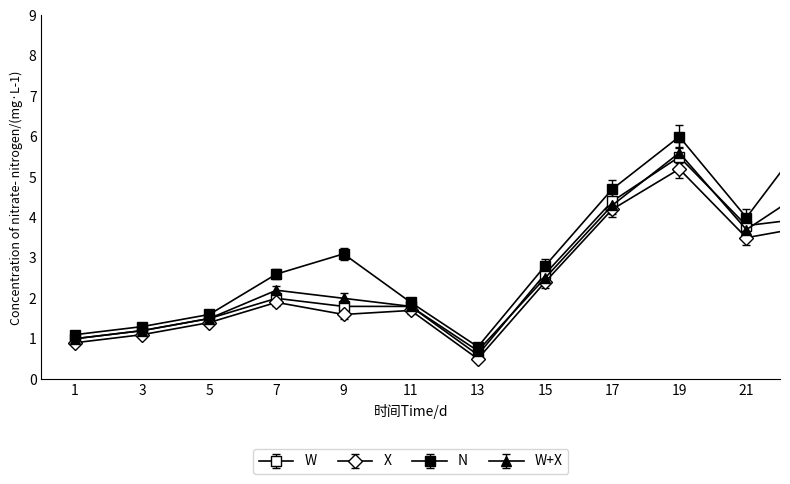

How many series are shown in this chart?

4